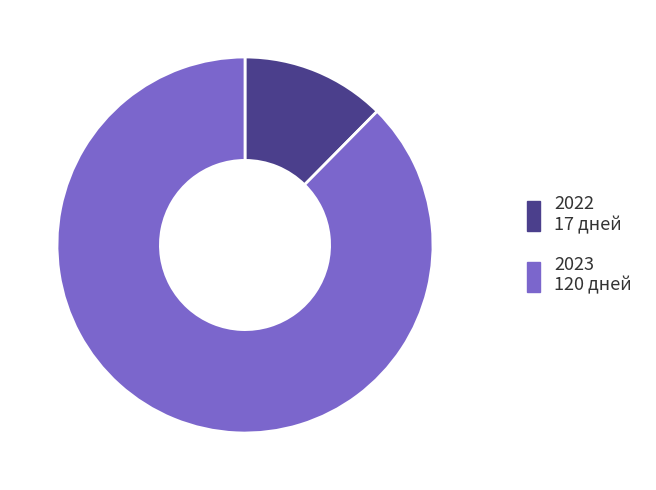

Which category has the smallest portion of the pie?

2022